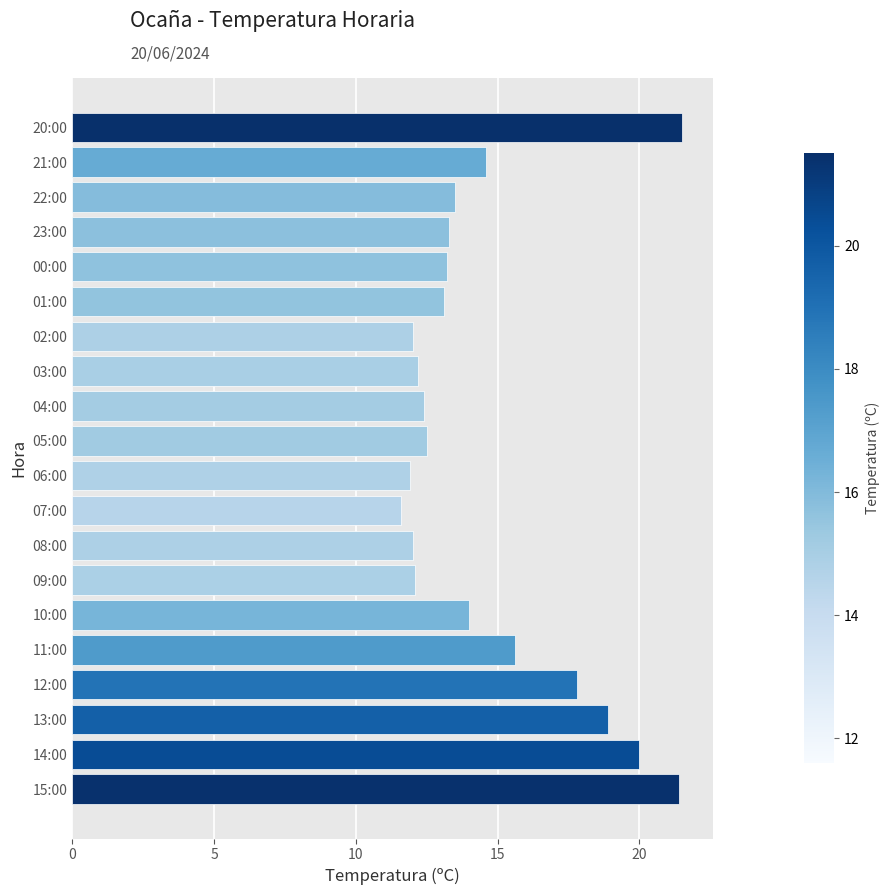

Does the chart contain any negative values?

No